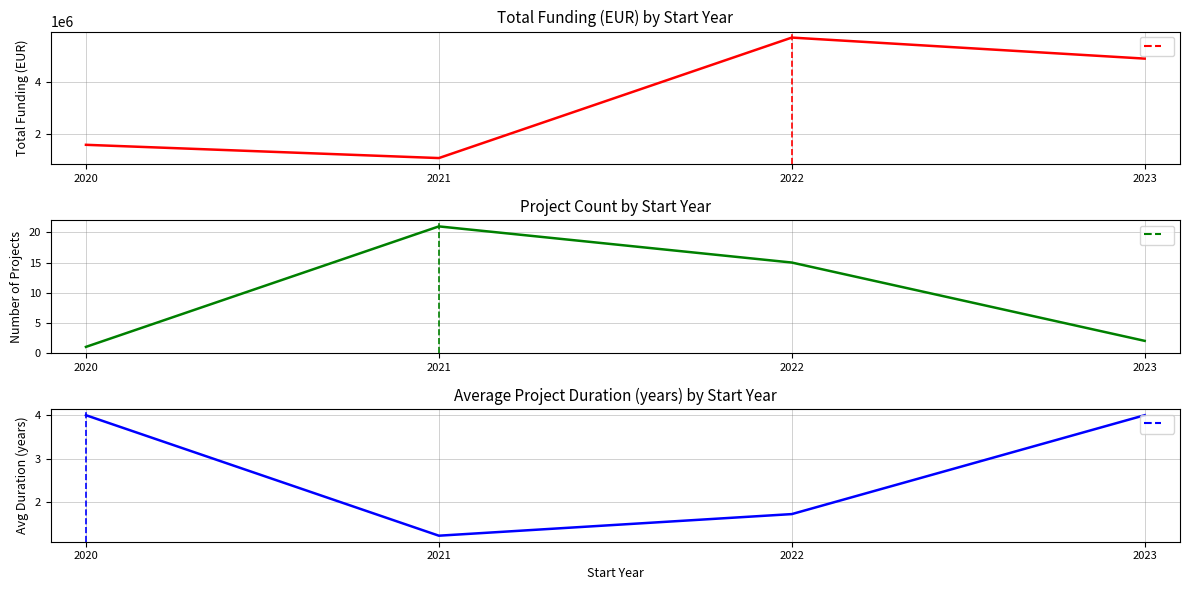

At how many categories does at least one series exceed 1977291?

2